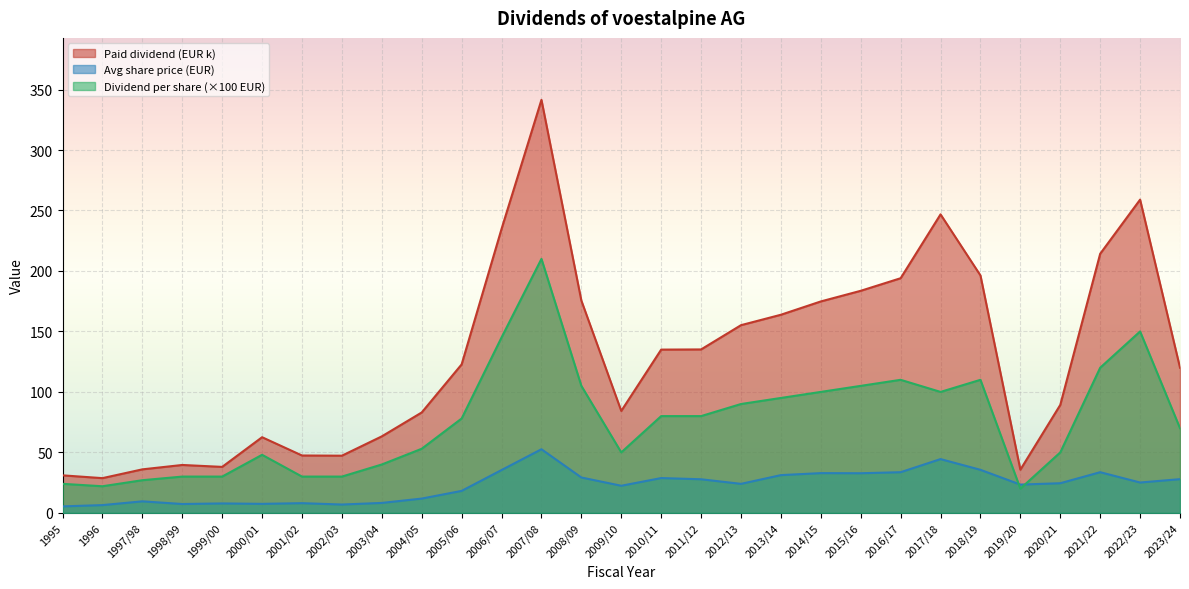

True or false: Dividend per share and Paid dividend intersect in this chart.

False